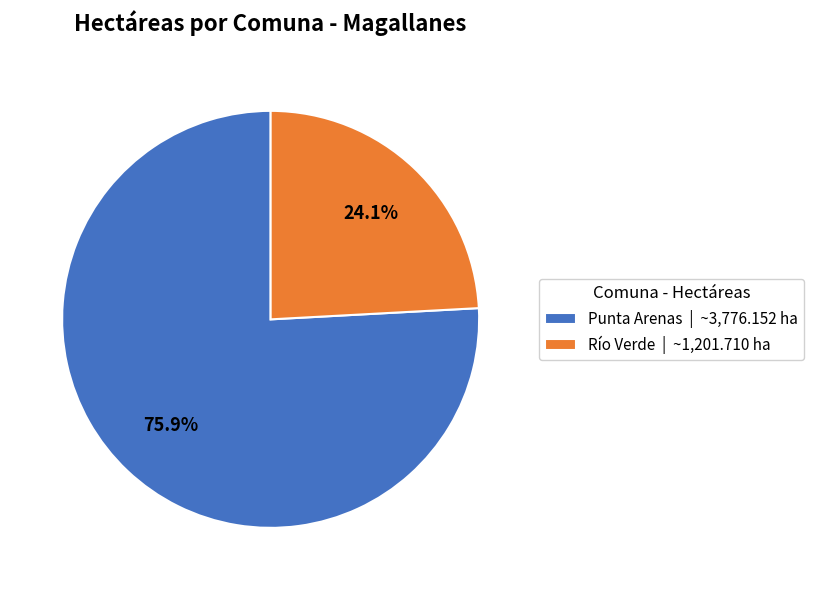

Which slice represents more than half of the pie?

Punta Arenas